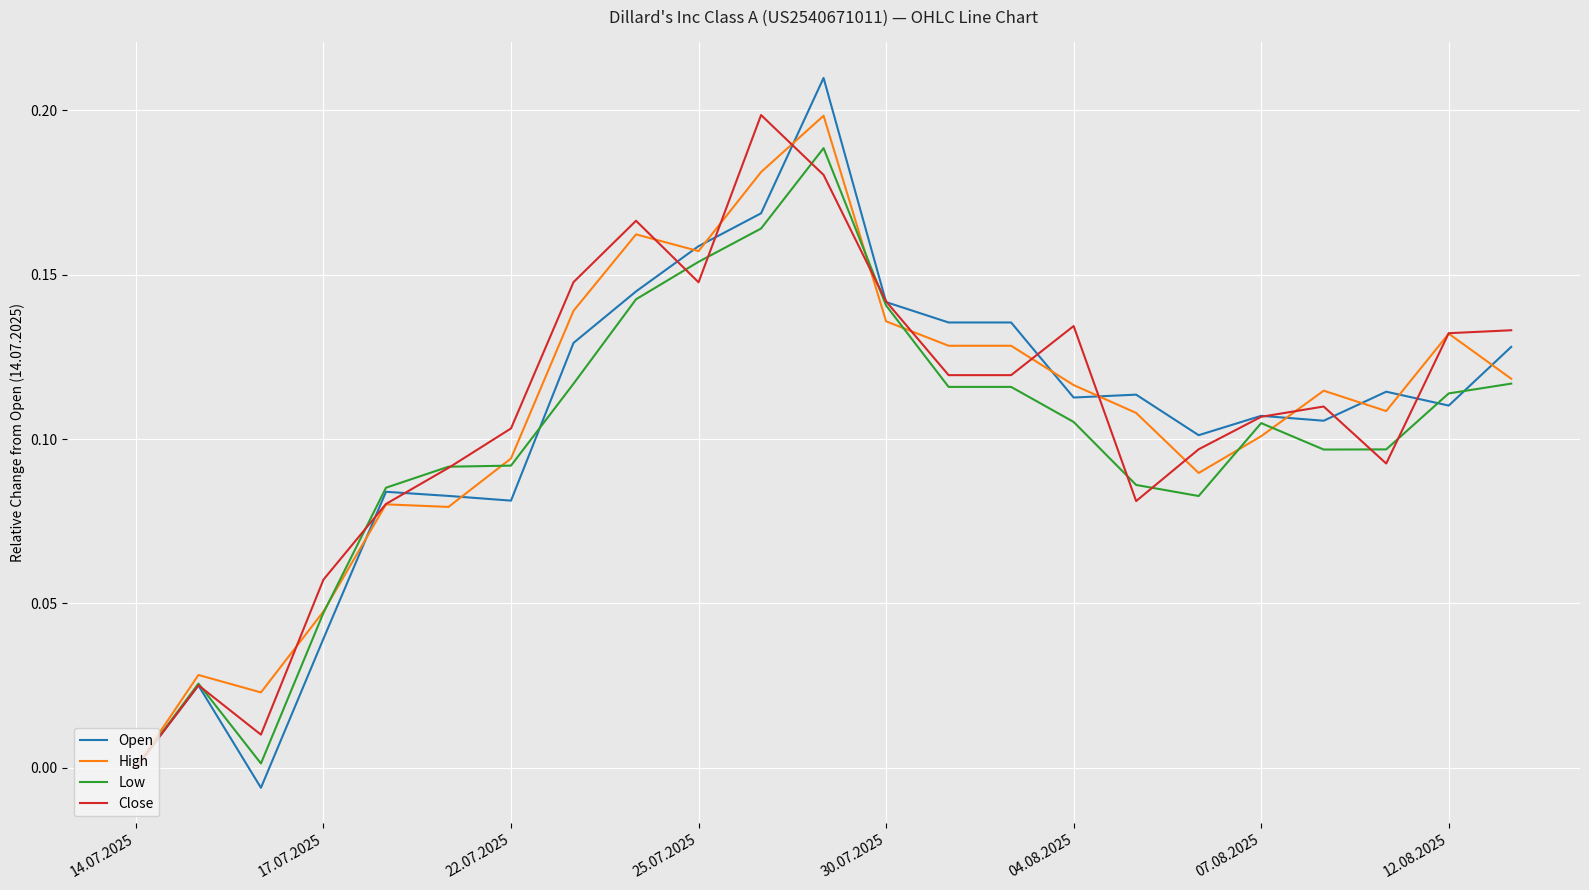

Which series has the largest range (max minus min)?

Open